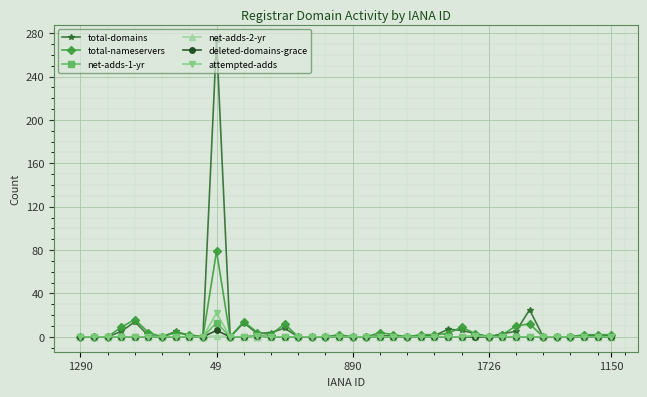

Which series has the widest spread of values?

total-domains